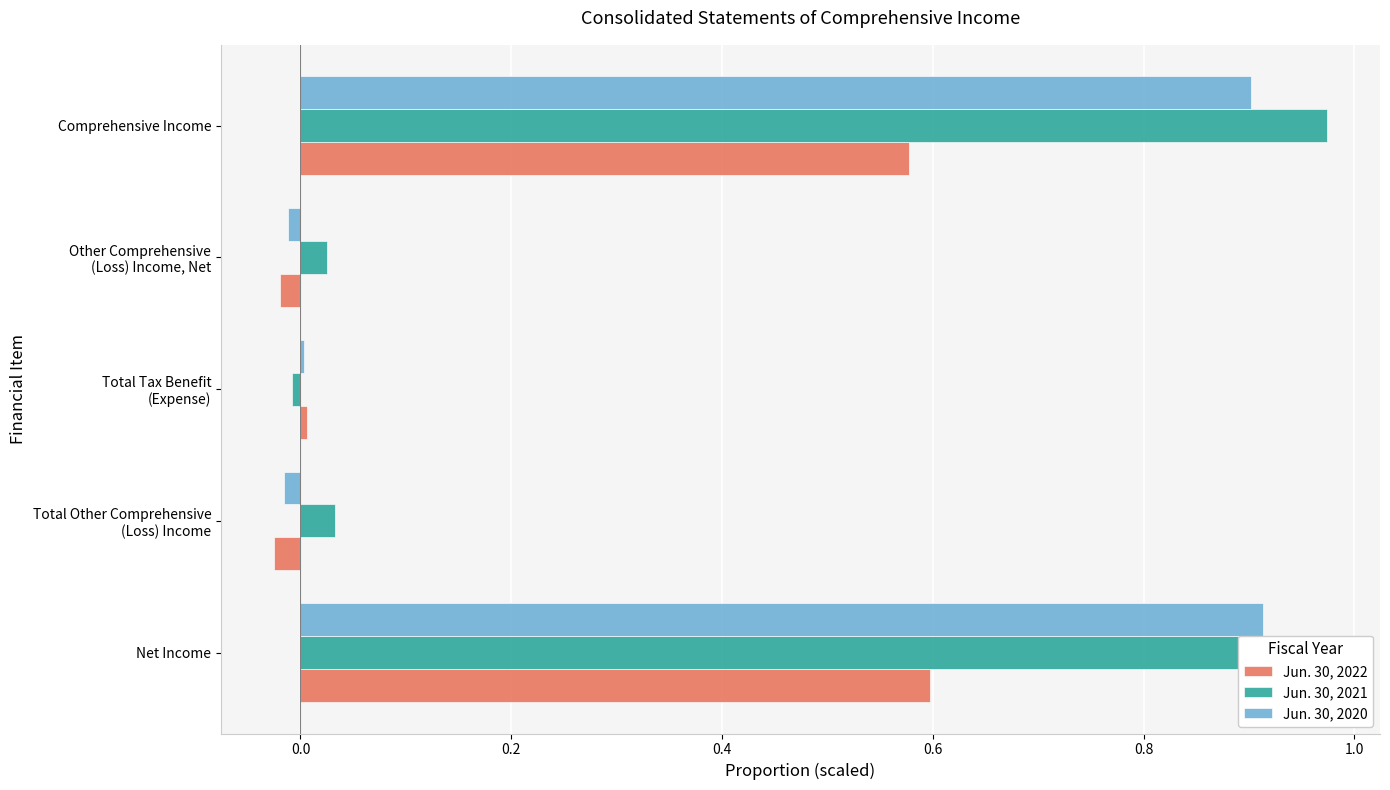

What is the average value of the Jun. 30, 2020 series?

0.4